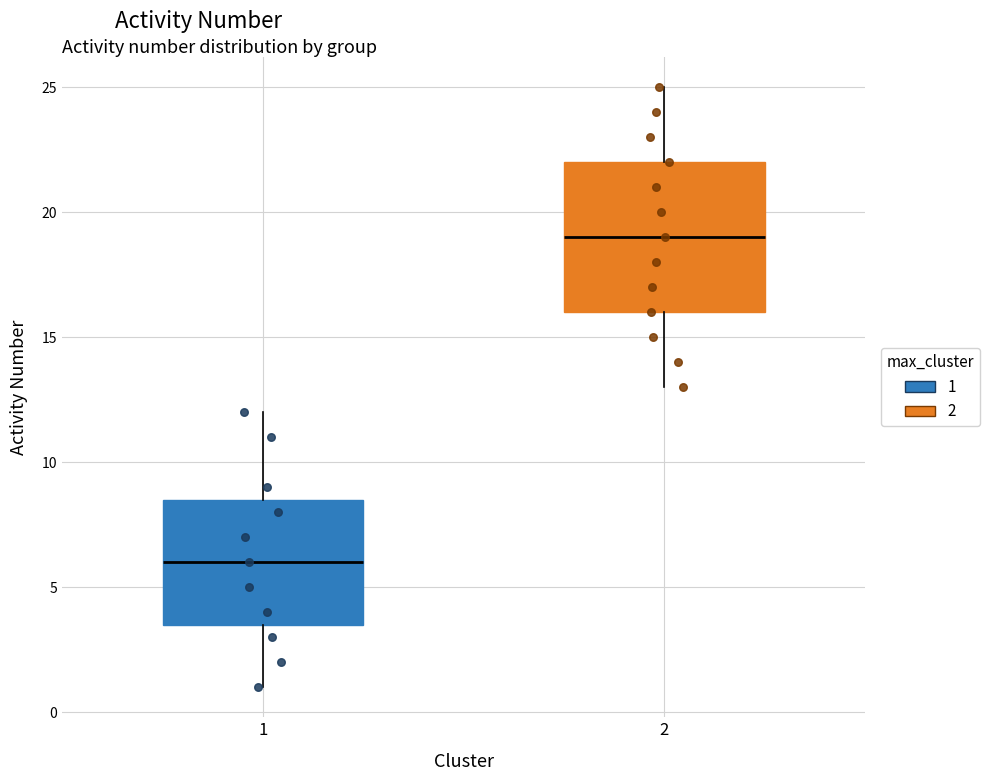

Reading left to right, read every box against the y-axis: the position of its median line, the range the box covers, and the ends of its whiskers. The values are not printed on the chart, so give them approximately, as read against the axis.

1: median 6.0, box 3.5 to 8.5, whiskers 1.0 to 12.0
2: median 19.0, box 16.0 to 22.0, whiskers 13.0 to 25.0